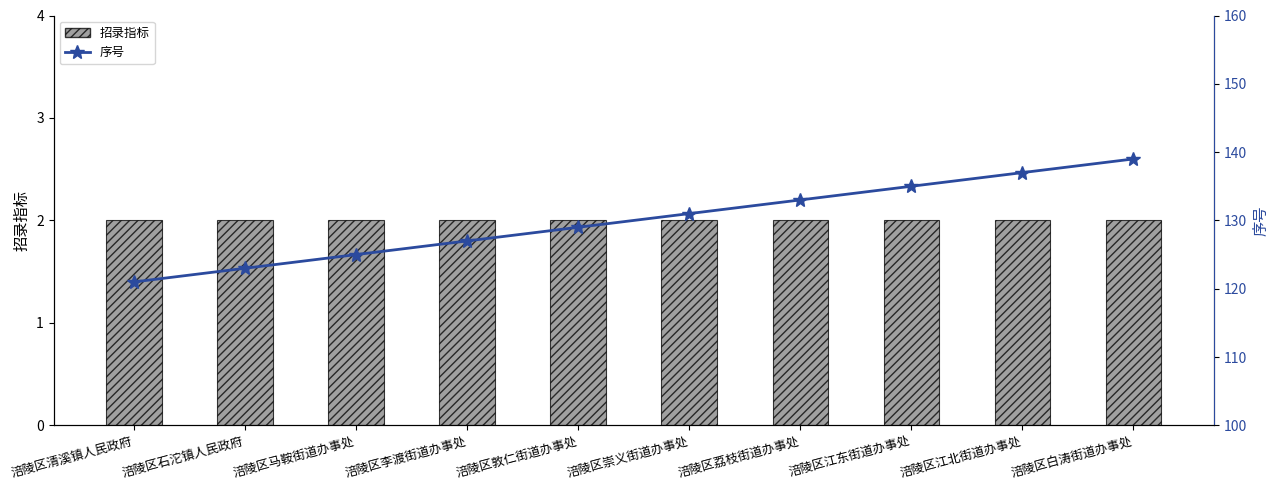

What is the label of the 7th bar from the right?

涪陵区李渡街道办事处